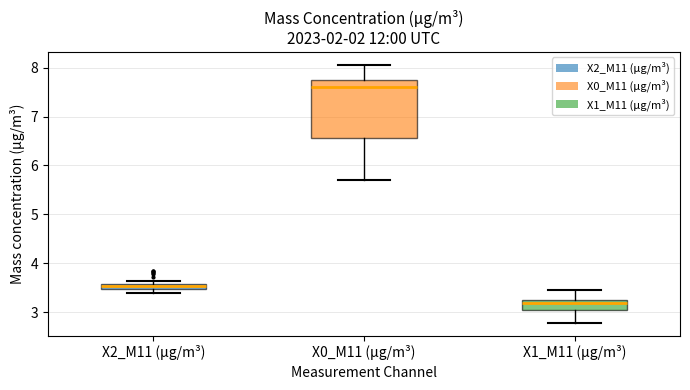

Comparing the boxes themselves (not the whiskers), which one is the tallest?

X0_M11 (μg/m³)